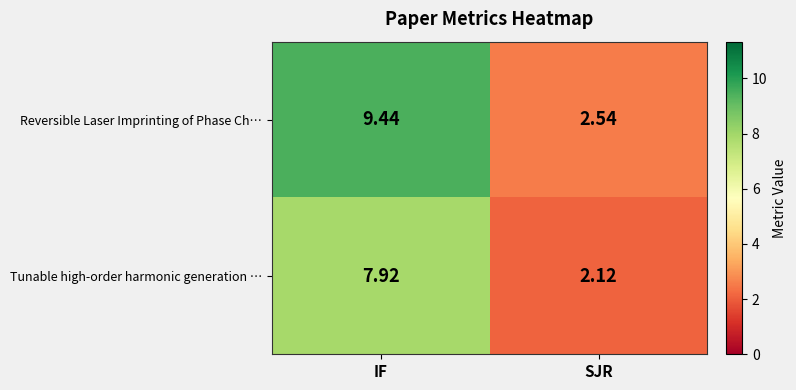

Where does the Reversible Laser Imprinting of Phase Ch… series first go above 9?

IF